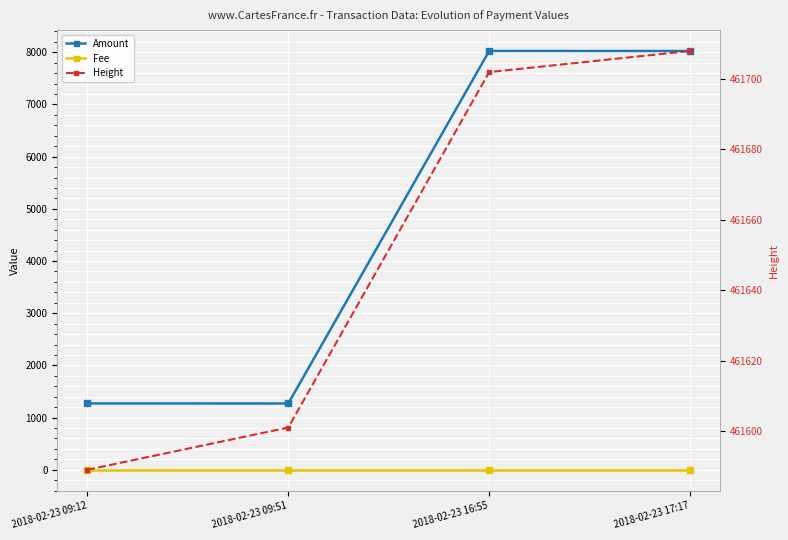

What is the minimum value shown in the chart?

1.0